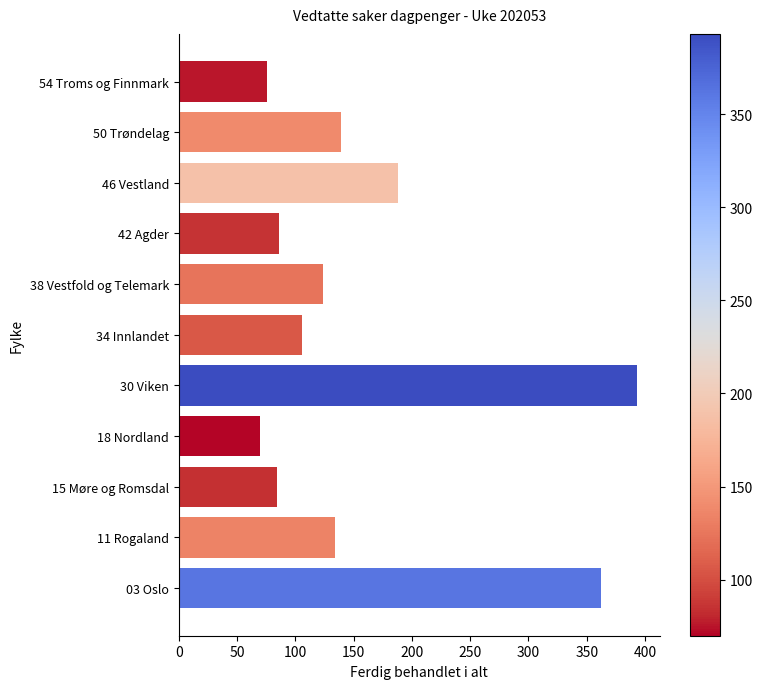

How many bars are there in total?

11